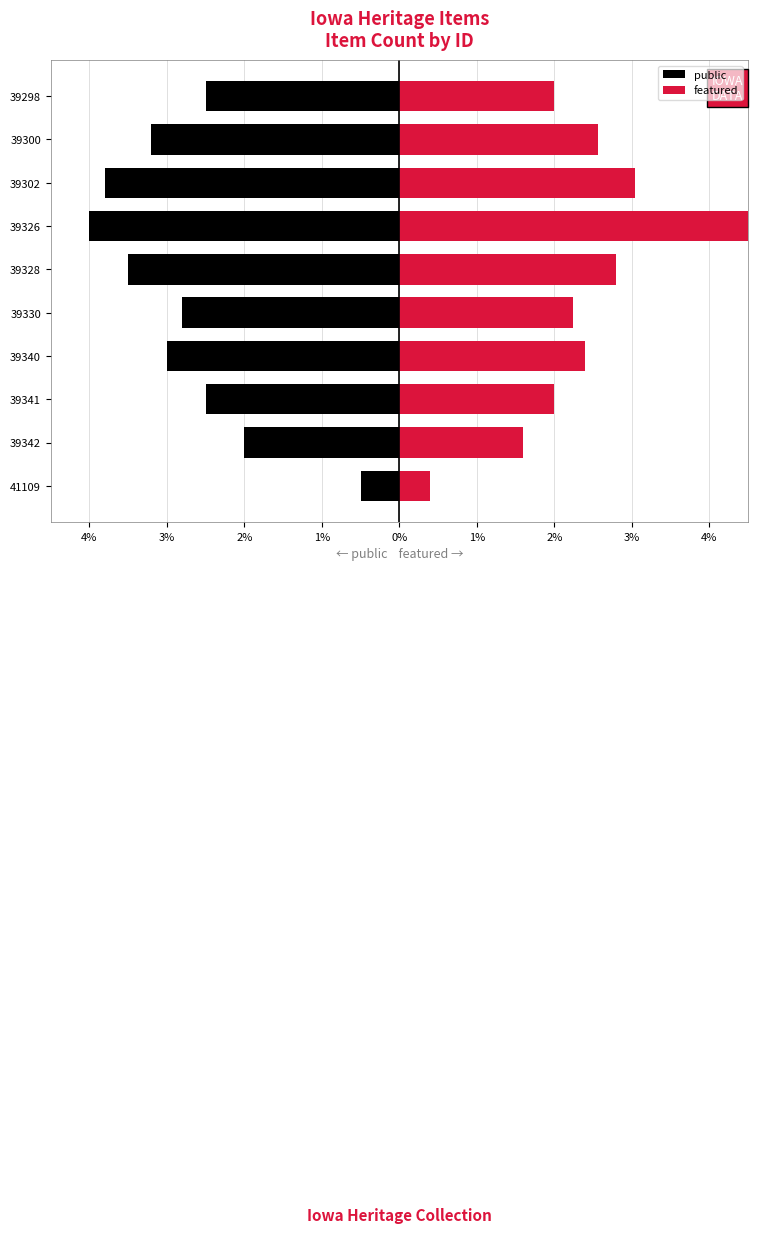

Rank the series by their average value, from highest to lowest.

featured, public